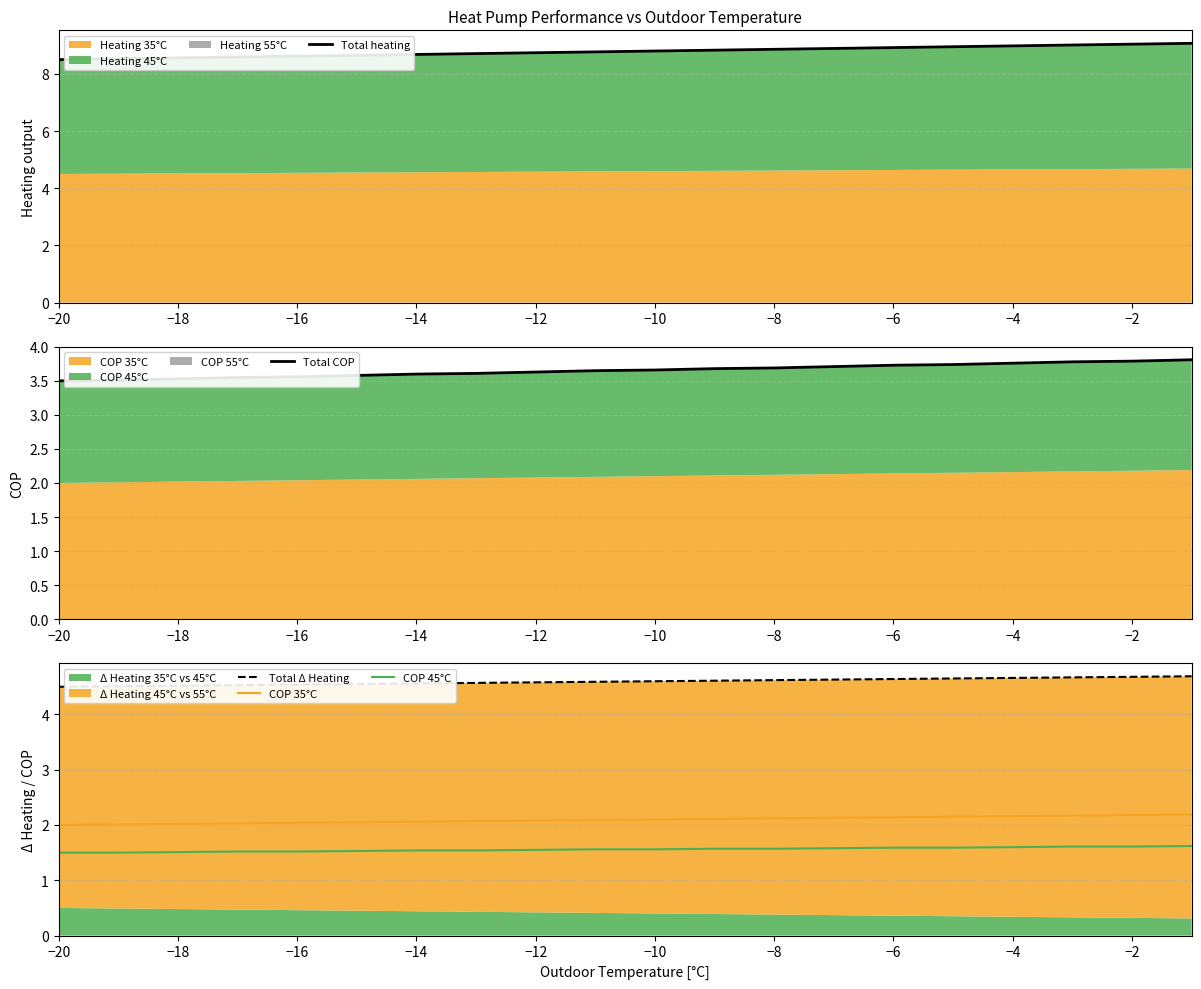

True or false: Total heating and COP 45°C intersect in this chart.

False